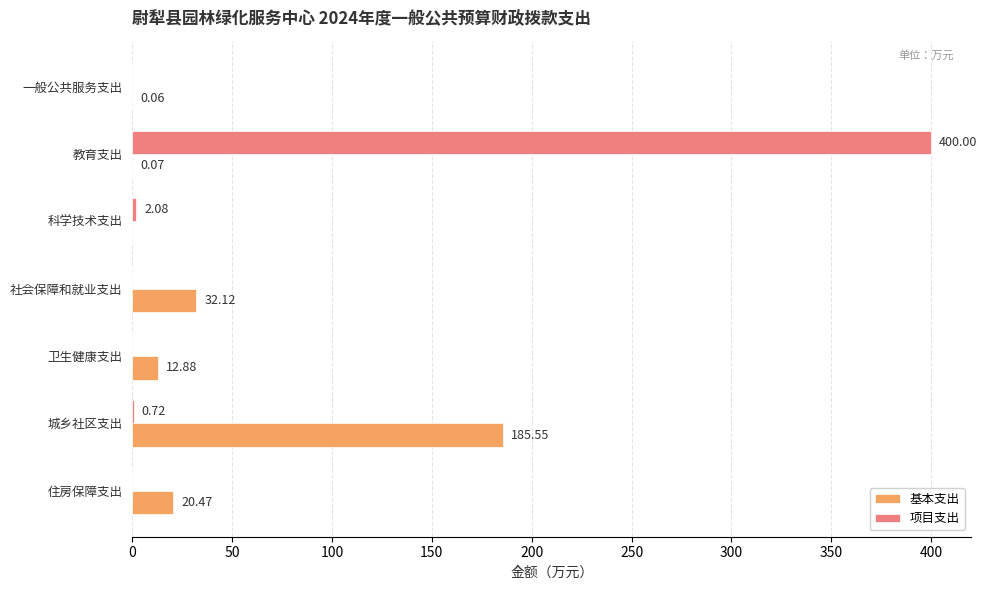

What is the sum of all 基本支出 values?

251.2